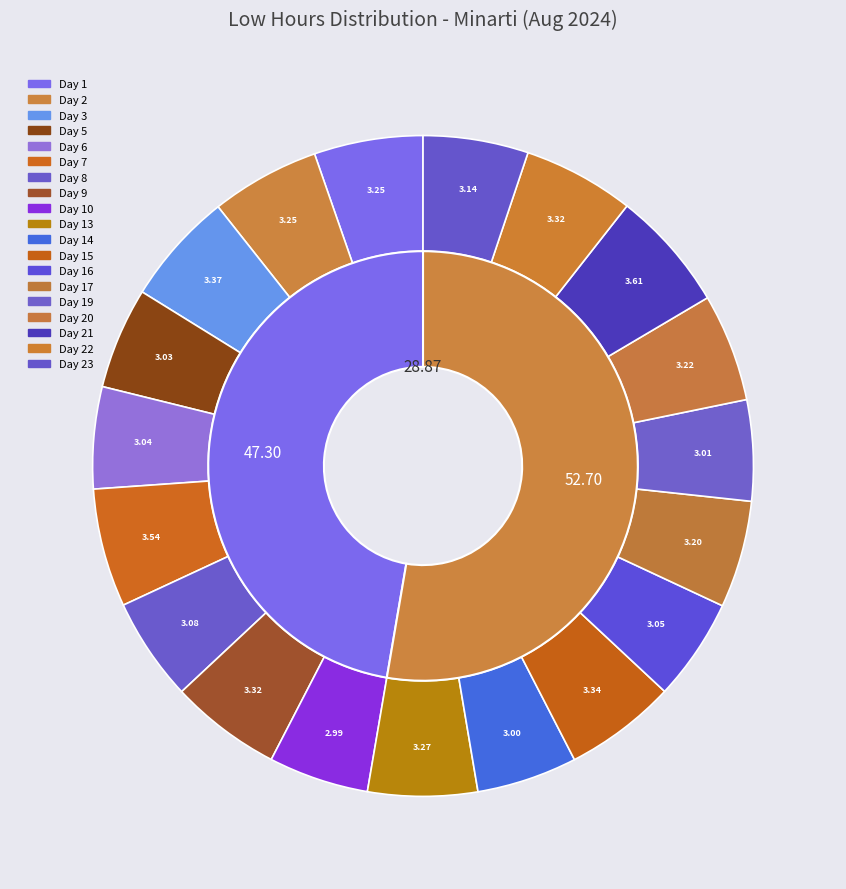

Is it true that Day 15 is 10% of the pie?

False